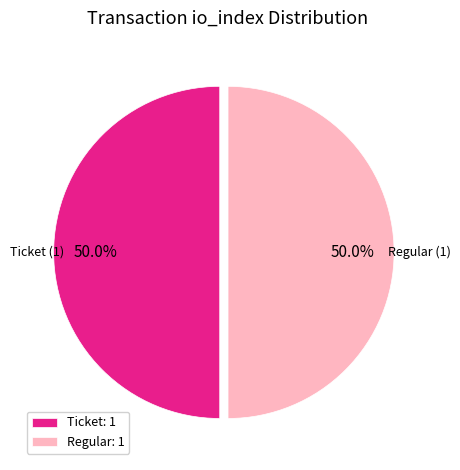

Is the sum of Regular: 1 and Ticket: 1 greater than half?

Yes